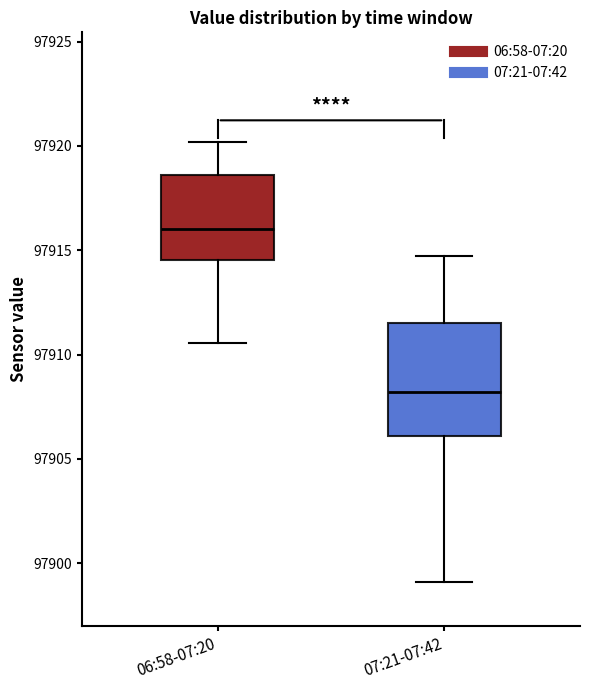

Reading left to right, transcribe this box plot: for each box, give where its median line is, the range the box spans, and where its two whiskers end, as read against the y-axis. The values are not printed on the chart, so give them approximately, as read against the axis.

06:58-07:20: median 97916.0, box 97914.5 to 97918.5, whiskers 97910.5 to 97920.0
07:21-07:42: median 97908.0, box 97906.0 to 97911.5, whiskers 97899.0 to 97914.5